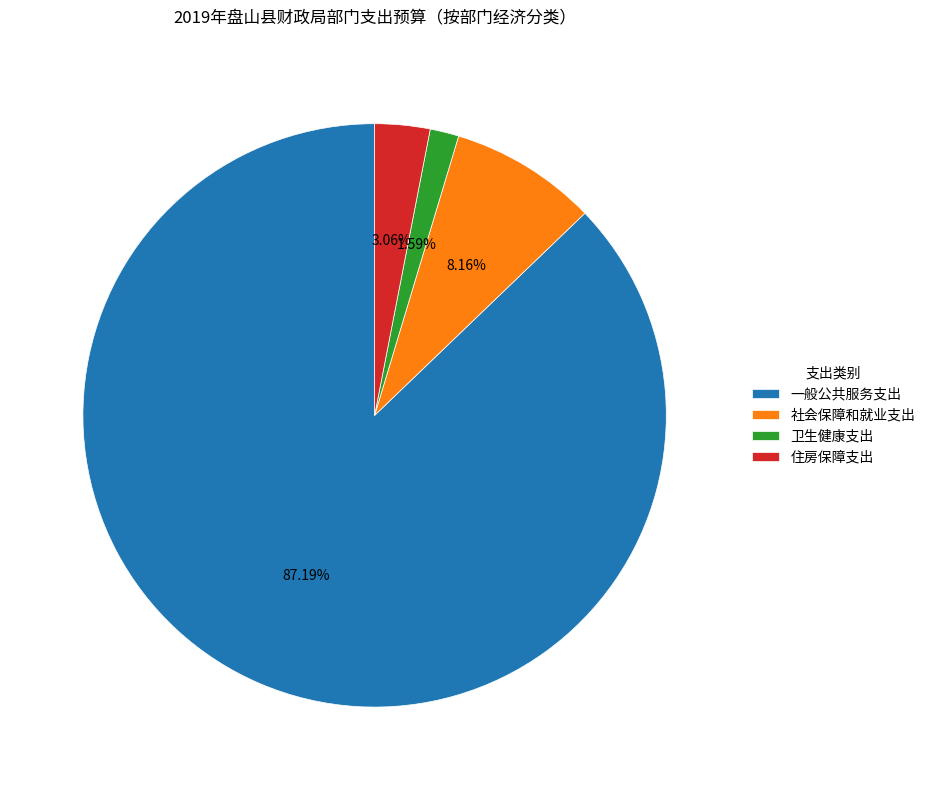

How many segments does this pie chart have?

4